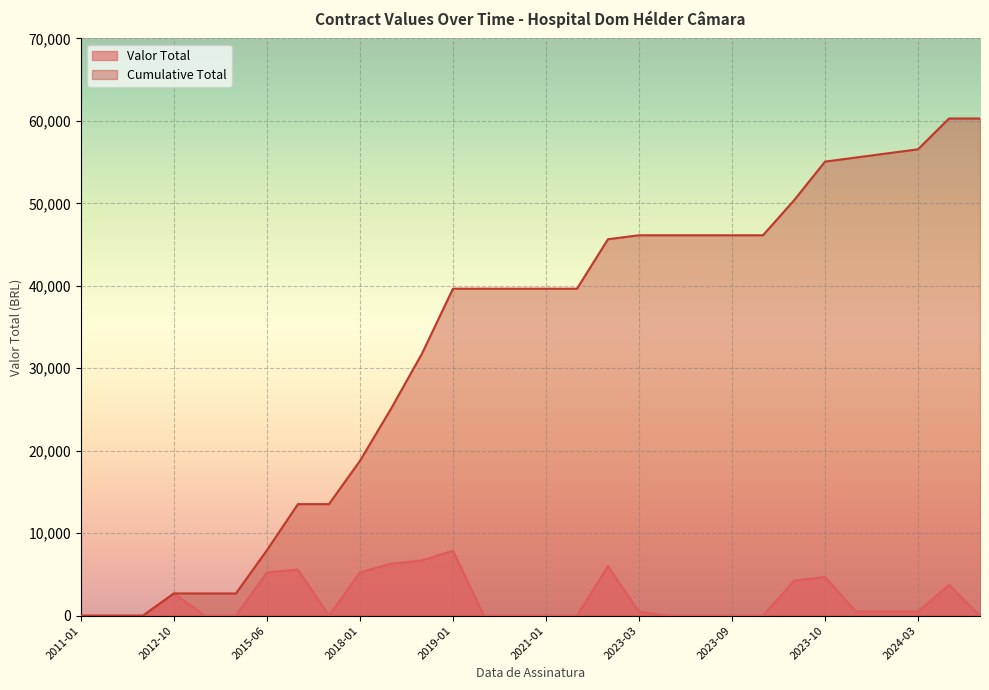

At 2015-08, list the series in order from smallest to largest.

Valor Total, Cumulative Total